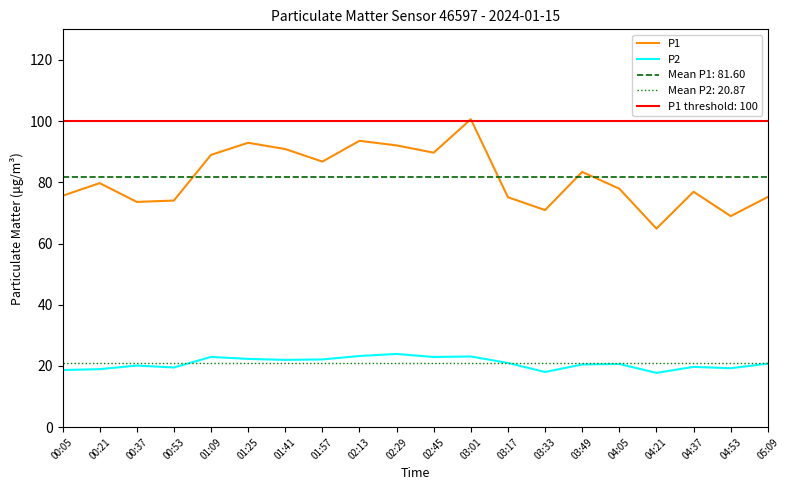

Count the number of categories in the chart.

20